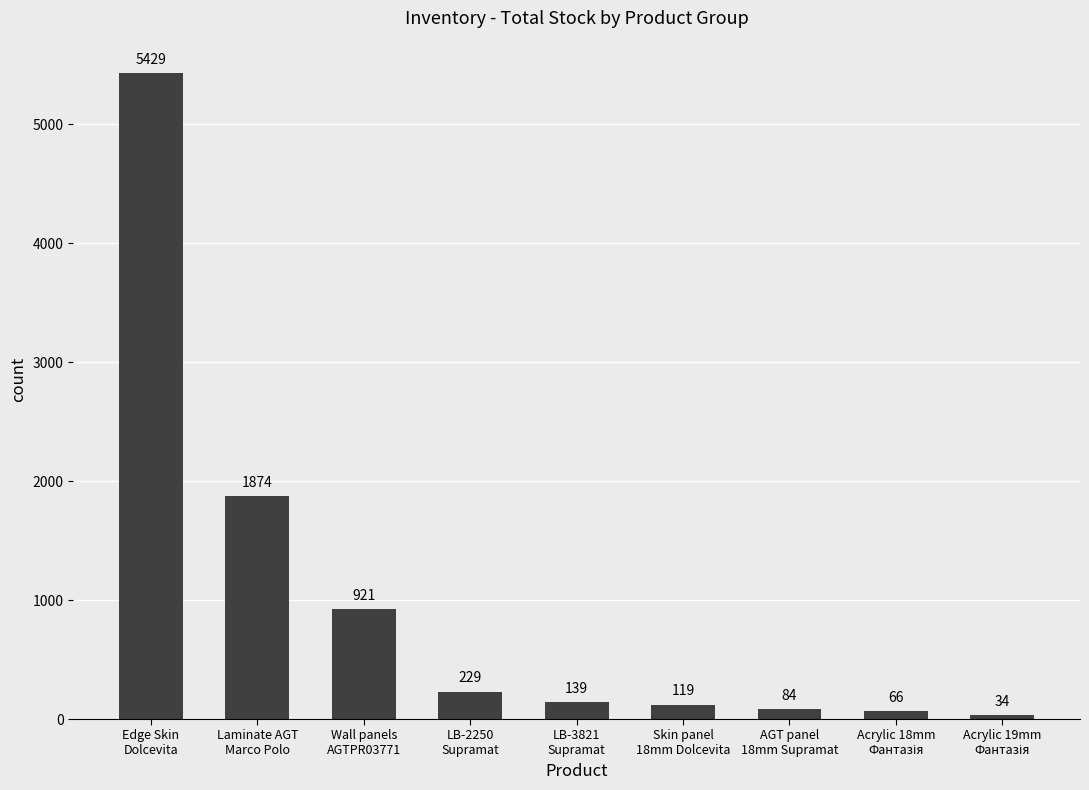

At which label does the data first exceed 139?

Edge Skin
Dolcevita